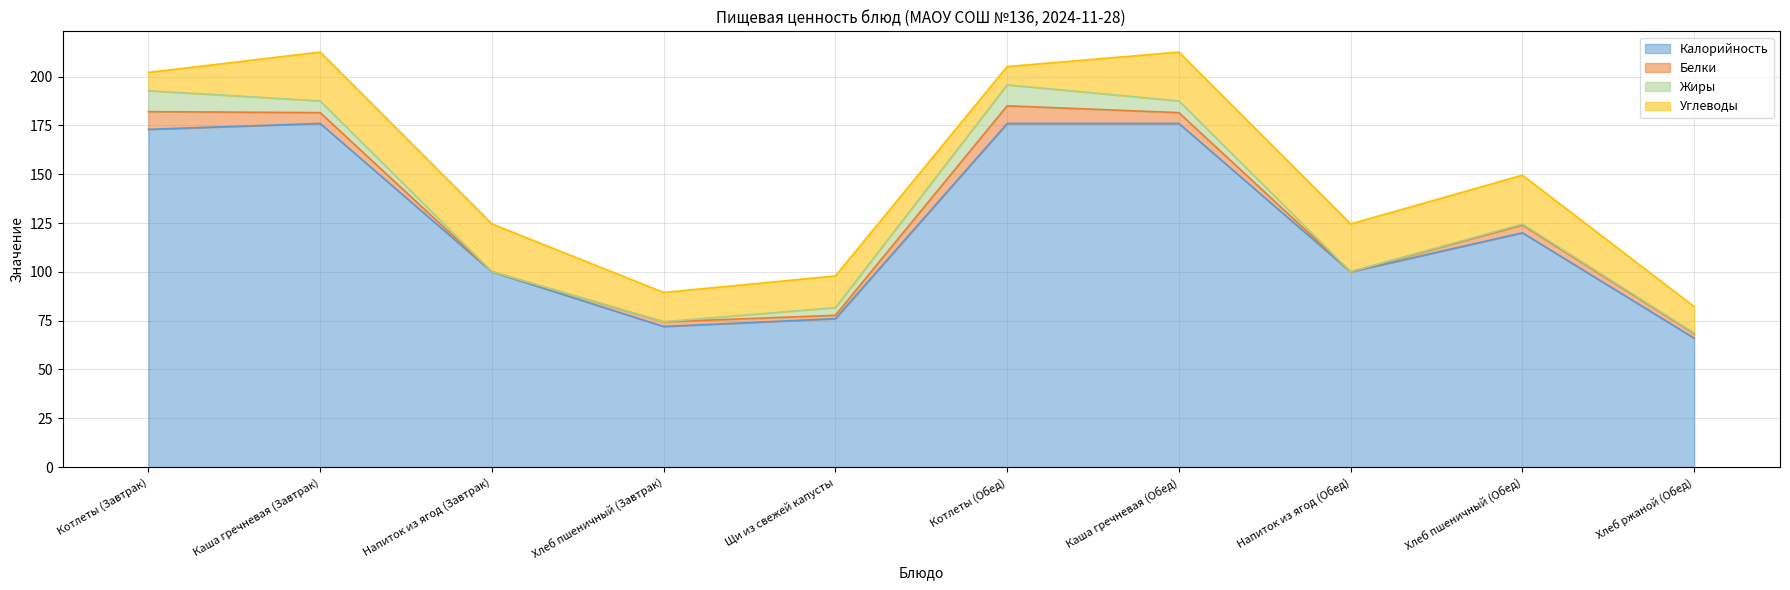

True or false: Углеводы has more than 1 points higher than both neighbors.

True